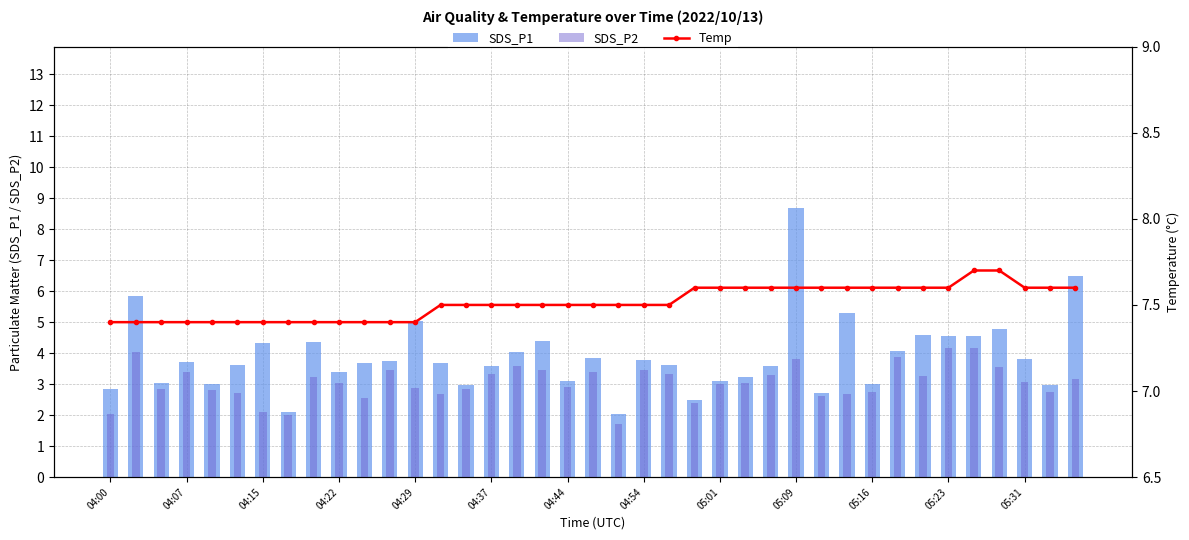

Are the bars horizontal?

No